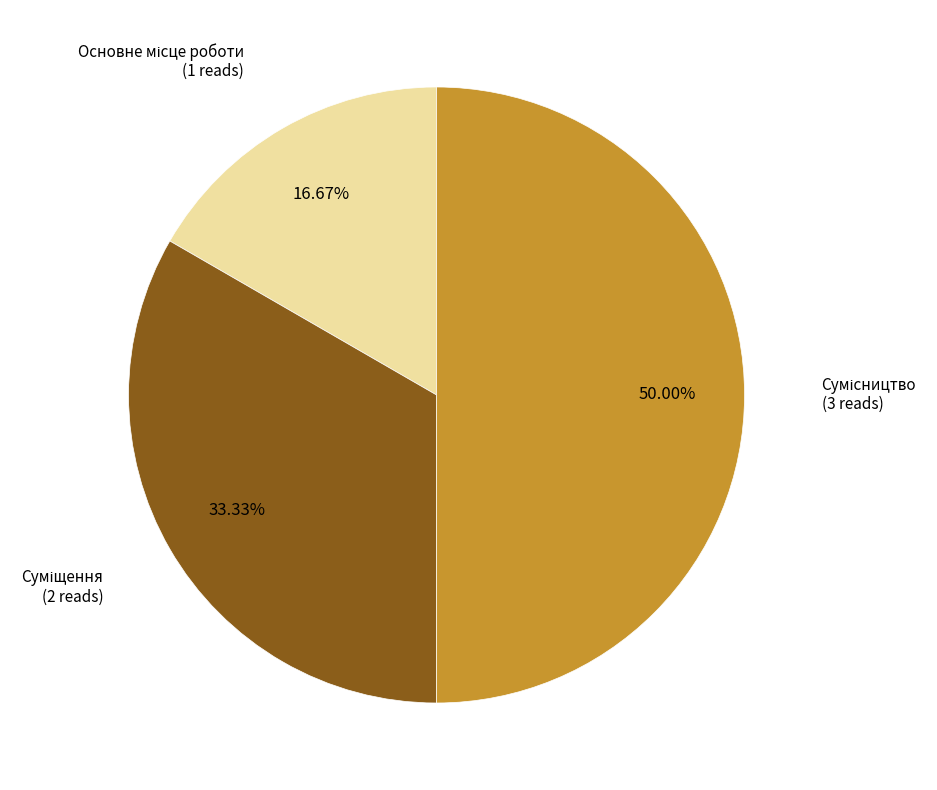

To the nearest percent, what is the difference between the largest and smallest slice percentages?

33%